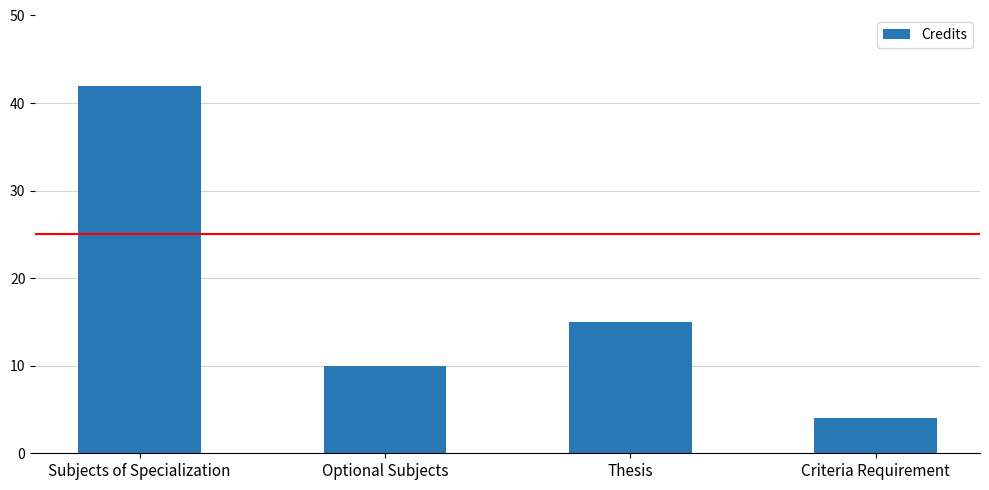

What is the average value?

18